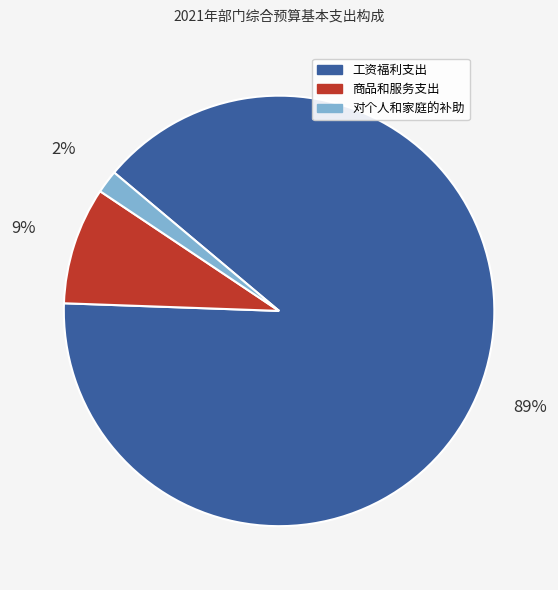

Does any single category account for the majority?

Yes